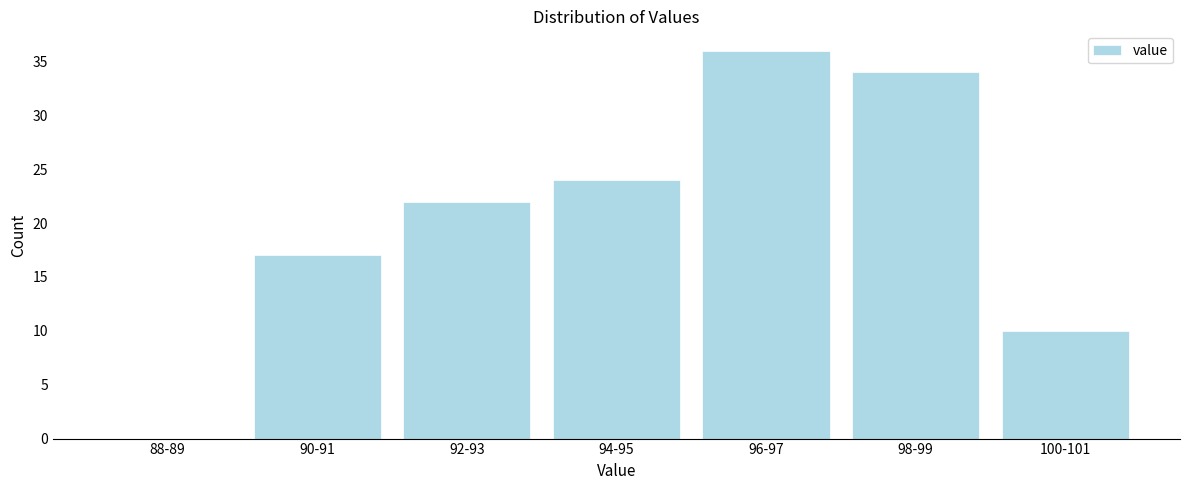

Reading left to right, list all the values displayed in this chart.

88-89=0	90-91=17	92-93=22	94-95=24	96-97=36	98-99=34	100-101=10